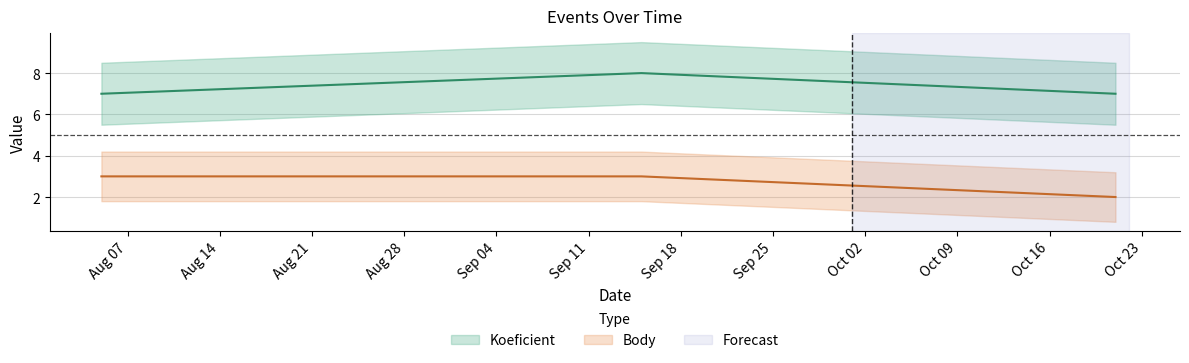

Reading left to right, what are all the values shown in this chart?

Koeficient: 7	8	7
Body: 3	3	2